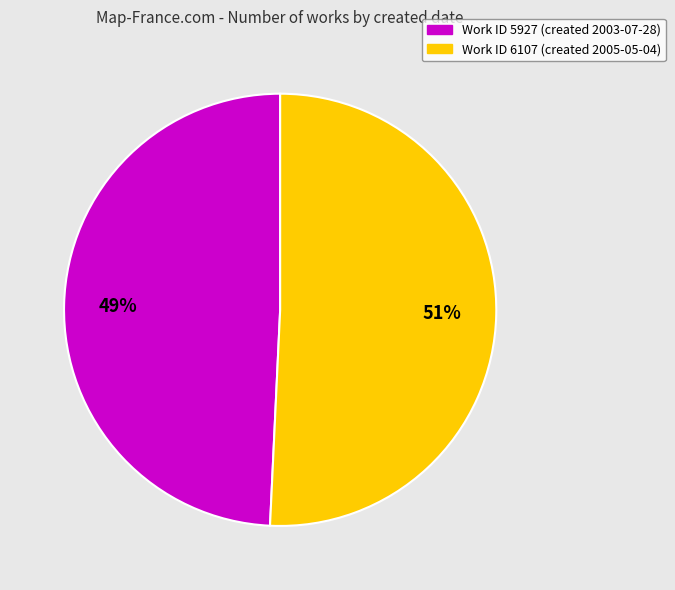

Is there a majority slice in this chart?

Yes